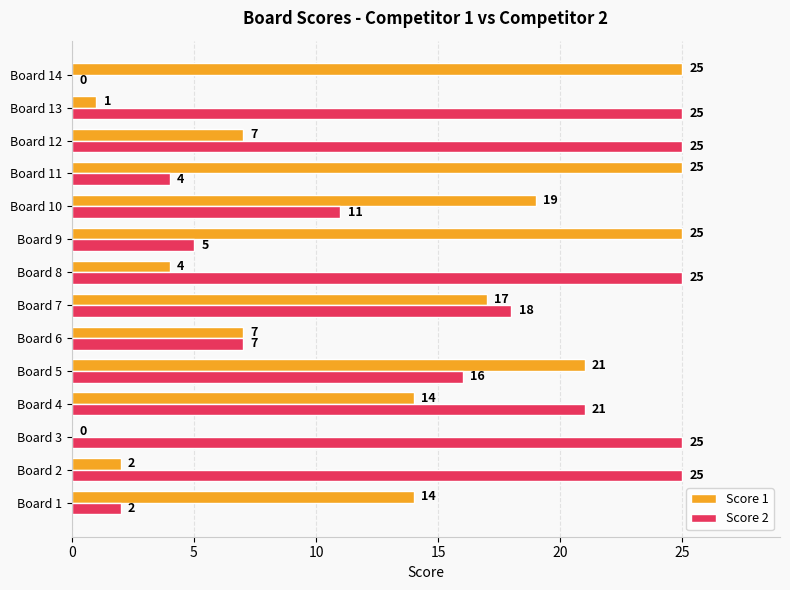

What are all the series names shown in the legend?

Score 1, Score 2